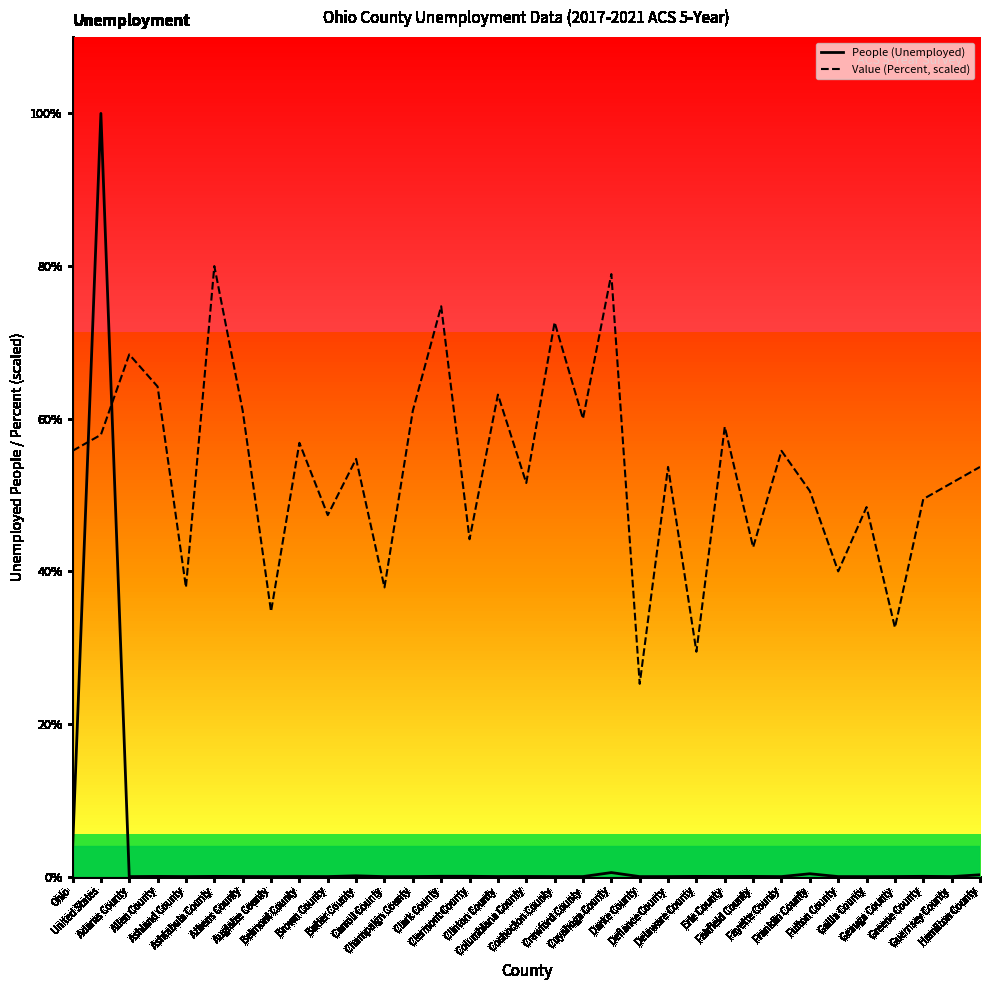

The value of Value (Percent, scaled) at Champaign County is 5593407.1. True or false?

True